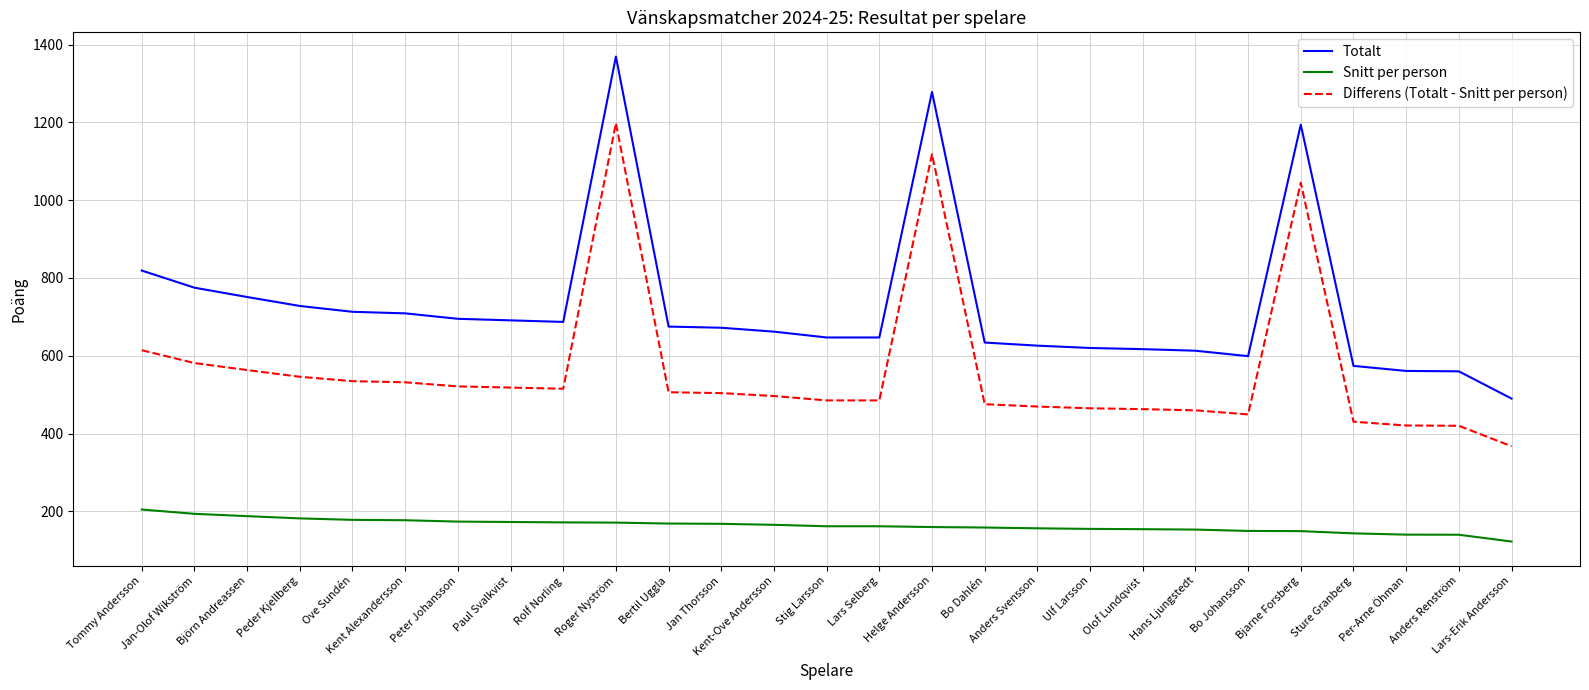

At which label does Totalt first exceed 672?

Tommy Andersson